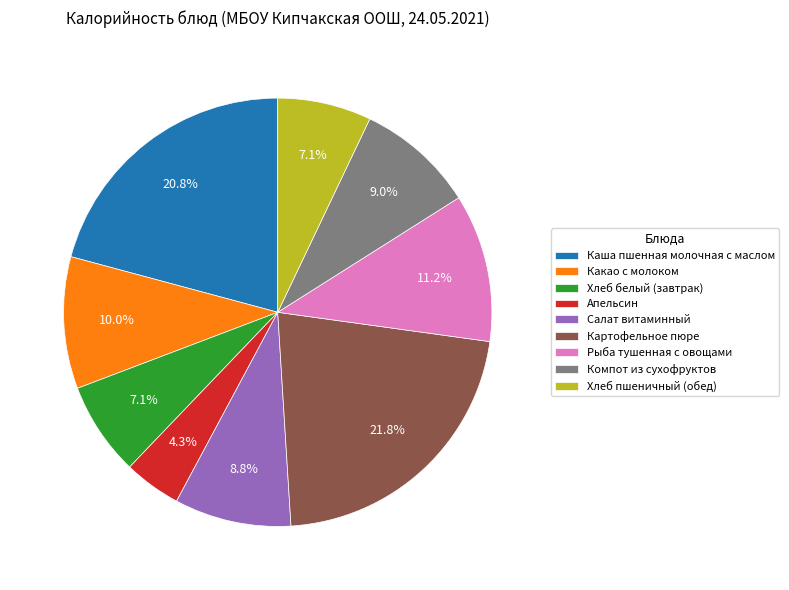

Is the sum of Хлеб пшеничный (обед) and Каша пшенная молочная с маслом greater than half?

No